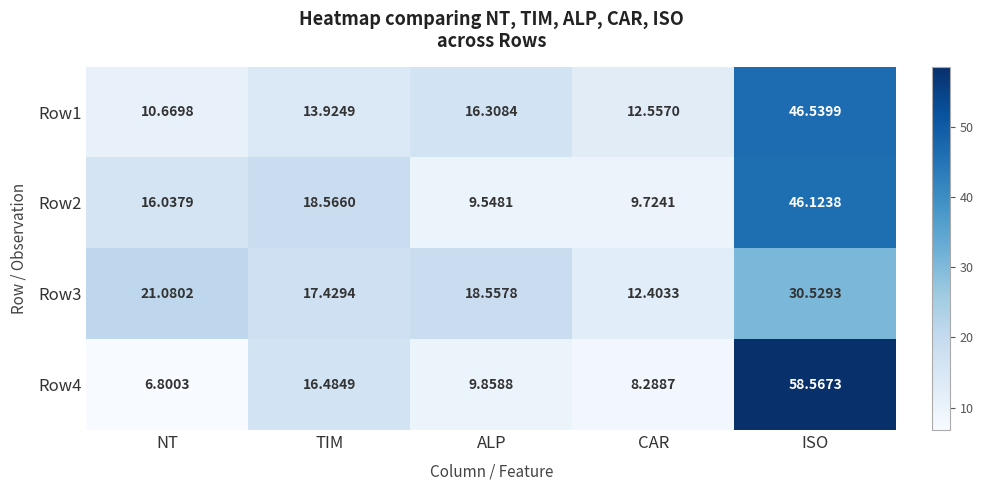

At which label is Row4 closest to 32?

TIM